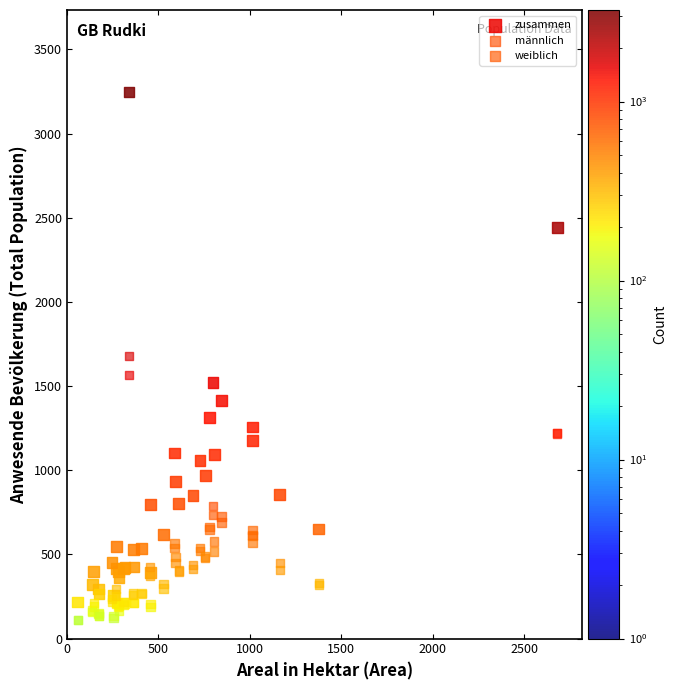

In the zusammen series, what Y value is closest to 1732?

1519